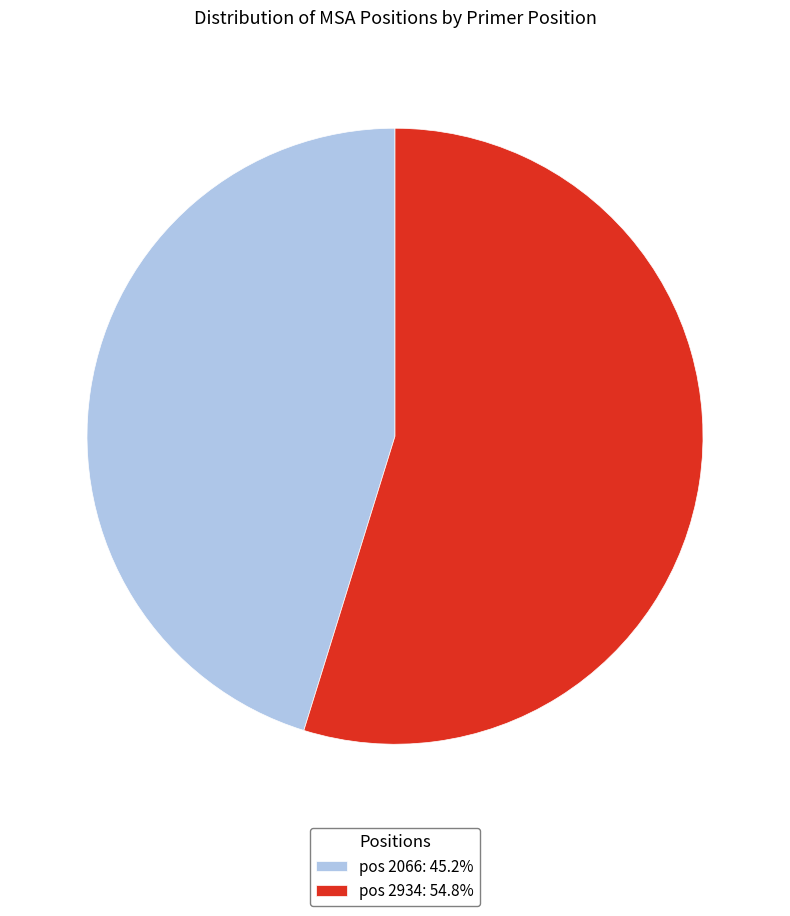

How many slices are in this pie chart?

2